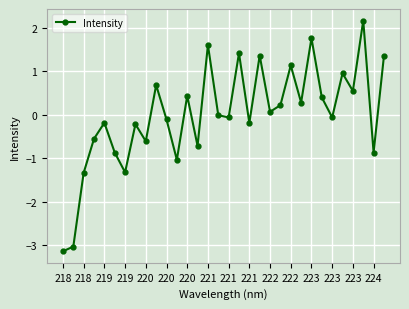

What is the difference between the maximum and second lowest values?

5.2